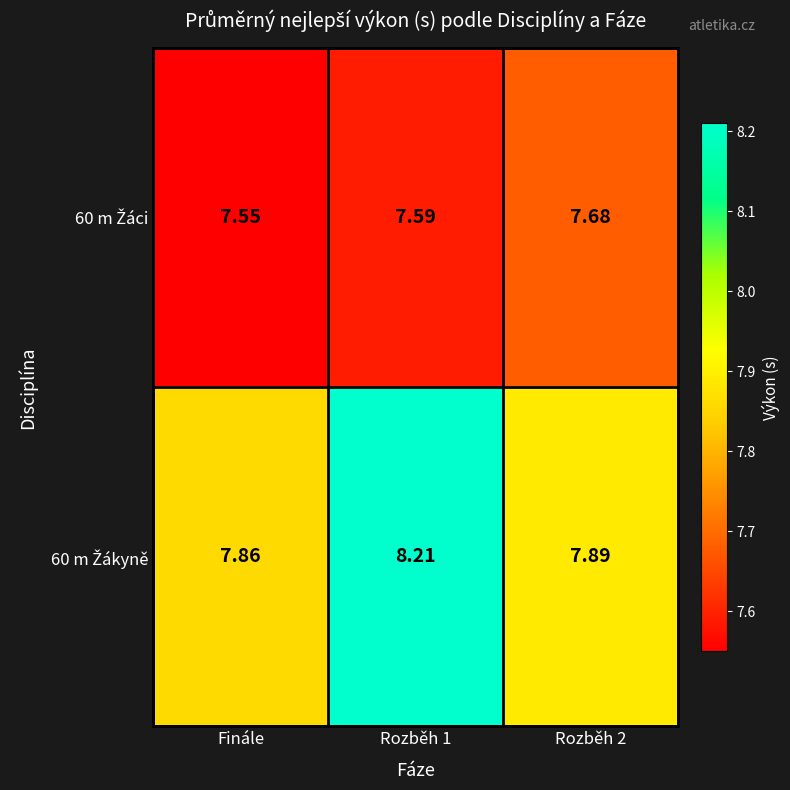

Which label corresponds to the smallest value in the chart?

Finále